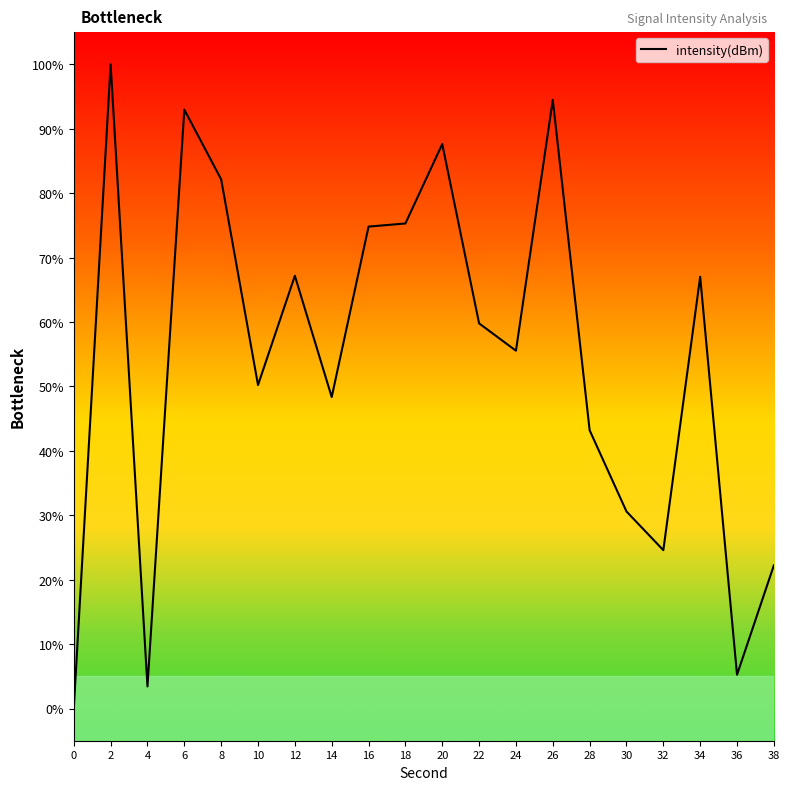

What is the ratio of the value at 38 to the value at 34?

0.3